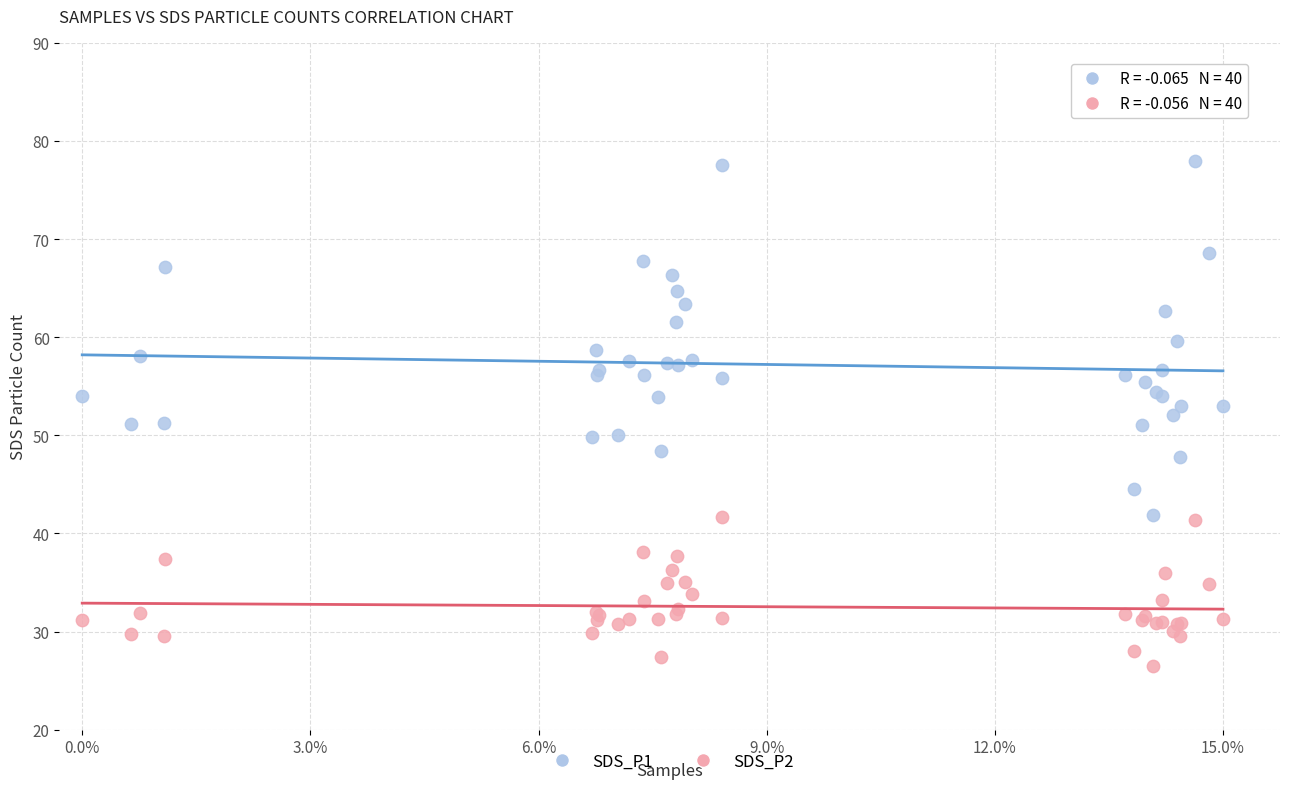

Which series reaches the minimum Y coordinate?

SDS_P2